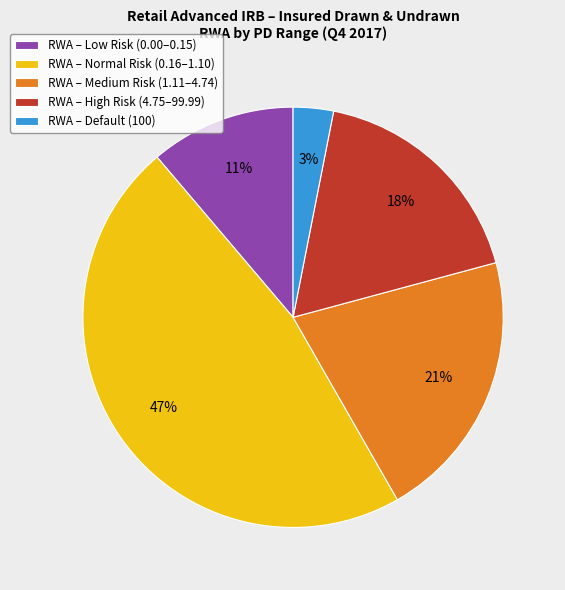

Is there any slice that represents more than half of the pie?

No